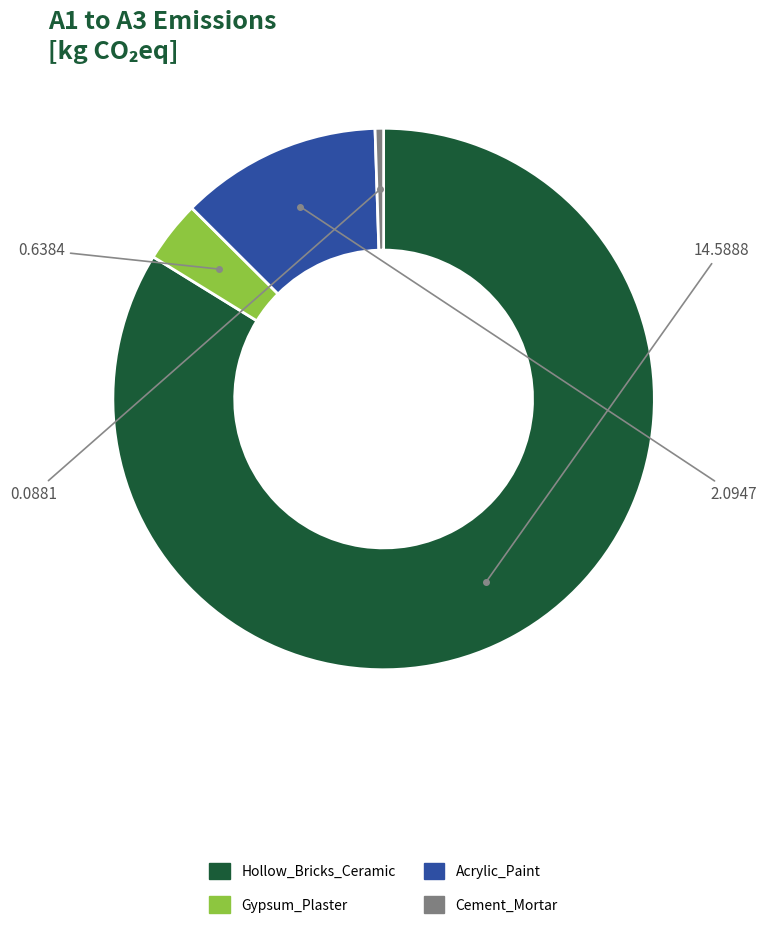

True or false: Gypsum_Plaster accounts for 4% of the total.

True